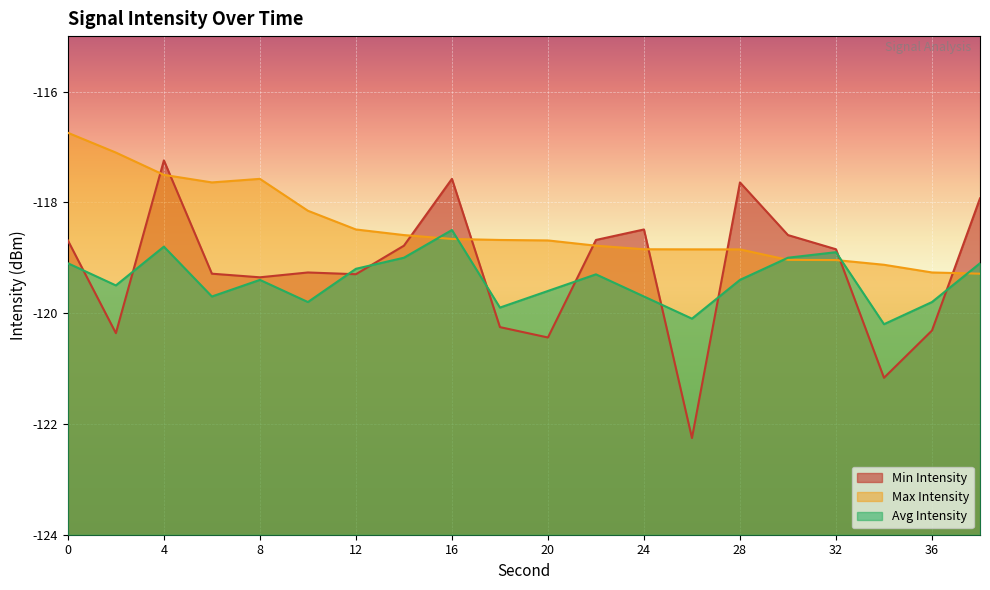

Reading left to right, extract all data points from this chart.

Min Intensity: -118.7	-120.4	-117.2	-119.3	-119.4	-119.3	-119.3	-118.8	-117.6	-120.3	-120.4	-118.7	-118.5	-122.3	-117.6	-118.6	-118.8	-121.2	-120.3	-117.9
Max Intensity: -116.7	-117.1	-117.5	-117.6	-117.6	-118.2	-118.5	-118.6	-118.7	-118.7	-118.7	-118.8	-118.8	-118.8	-118.9	-119.0	-119.0	-119.1	-119.3	-119.3
Avg Intensity: -119.1	-119.5	-118.8	-119.7	-119.4	-119.8	-119.2	-119.0	-118.5	-119.9	-119.6	-119.3	-119.7	-120.1	-119.4	-119.0	-118.9	-120.2	-119.8	-119.1